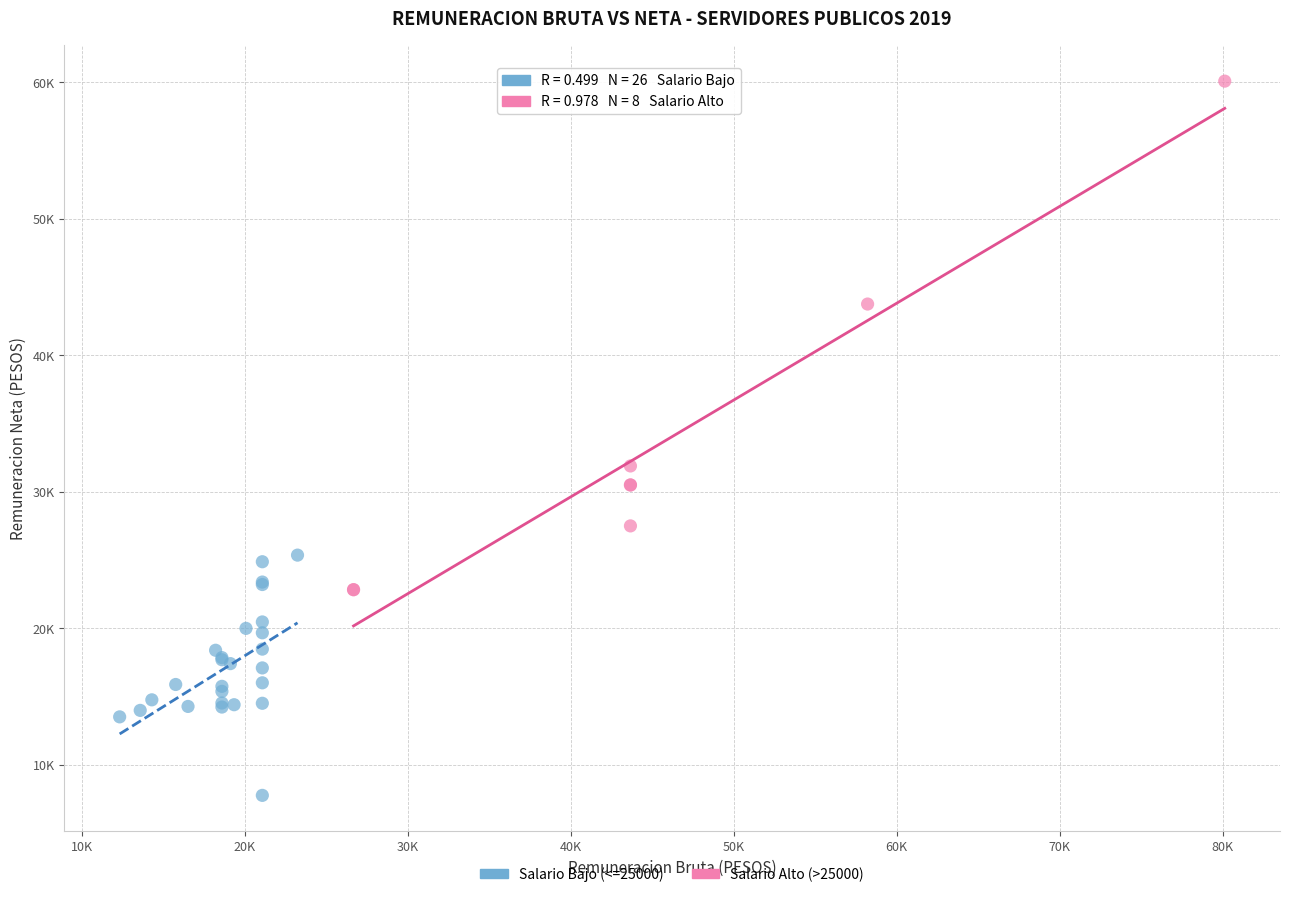

Which series contains the highest Y value?

Salario Alto (>25000)